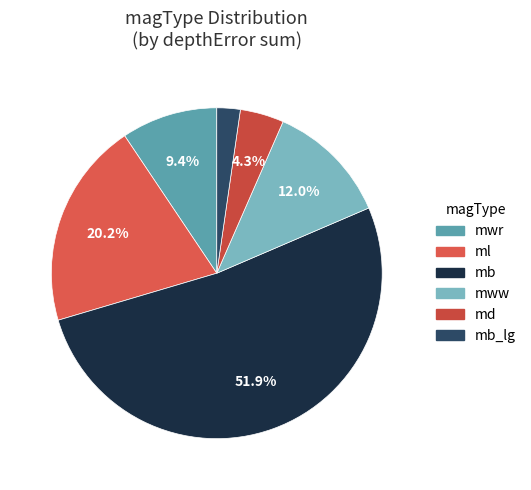

Count the number of slices in the pie.

6